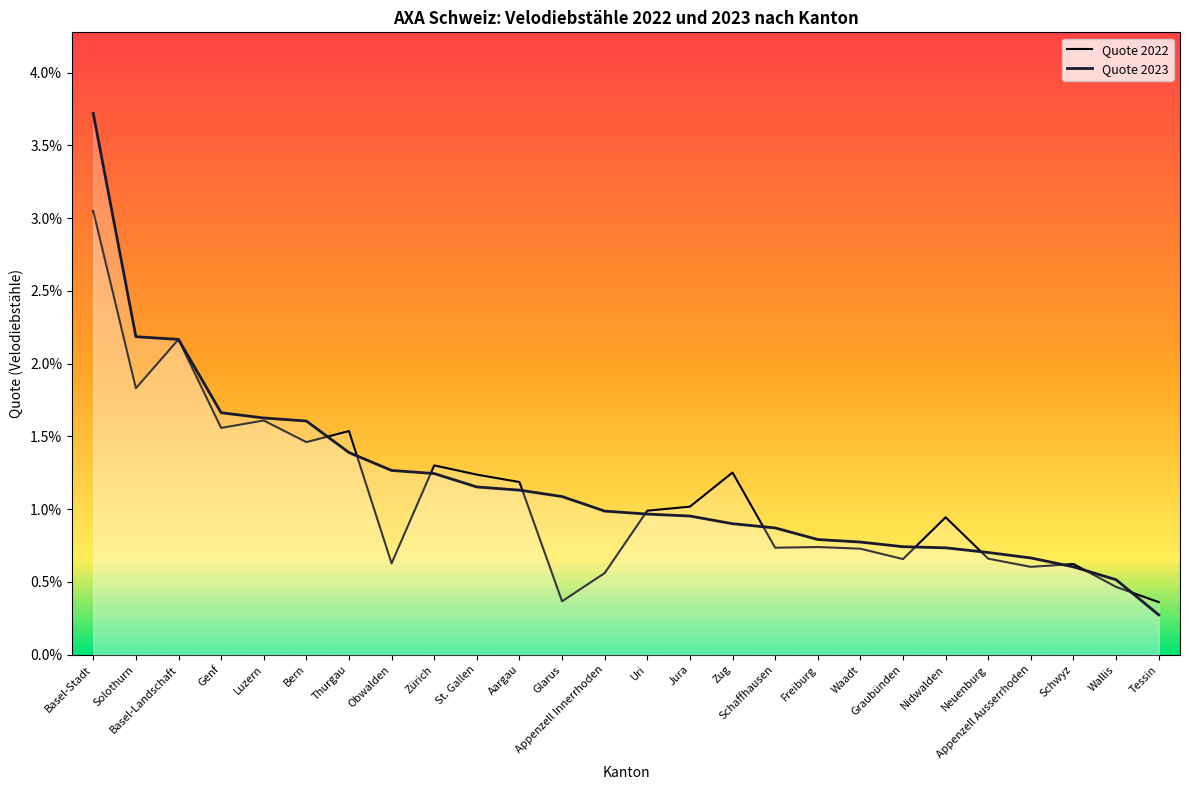

Is the value of Quote 2022 at Zug greater than the value of Quote 2023 at Schaffhausen?

Yes